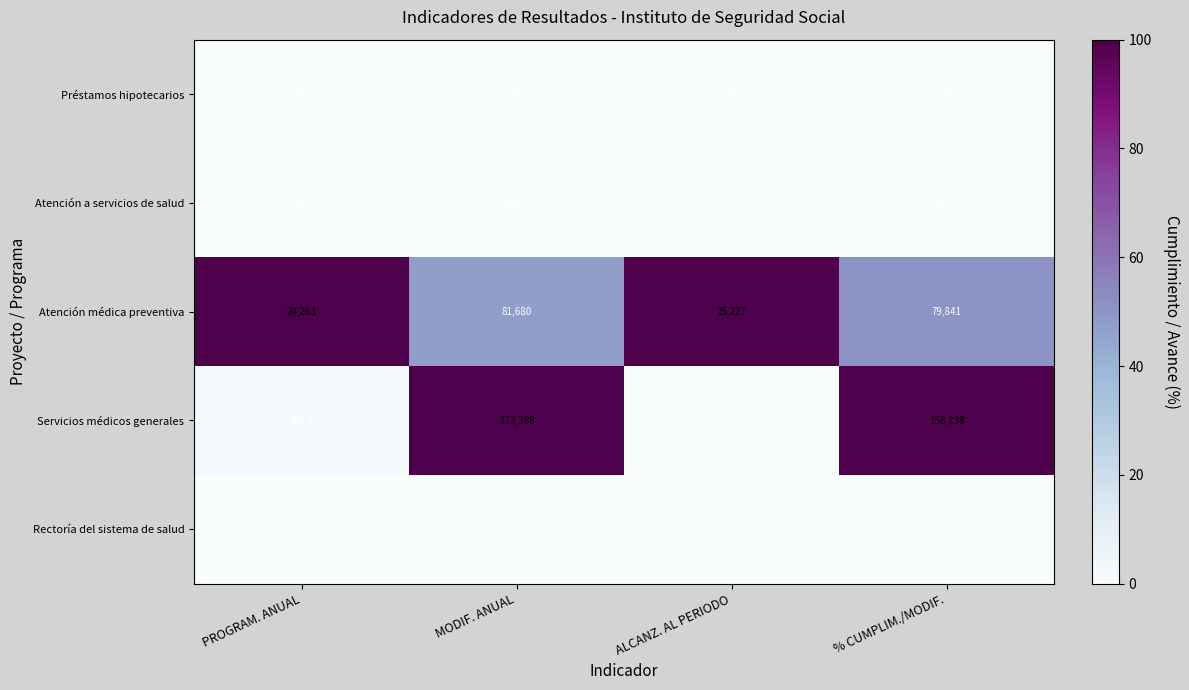

Reading left to right, extract all data points from this chart.

Préstamos hipotecarios: PROGRAM. ANUAL=24	MODIF. ANUAL=30	ALCANZ. AL PERIODO=0	% CUMPLIM./MODIF.=0
Atención a servicios de salud: PROGRAM. ANUAL=36	MODIF. ANUAL=360	ALCANZ. AL PERIODO=5	% CUMPLIM./MODIF.=455
Atención médica preventiva: PROGRAM. ANUAL=24263	MODIF. ANUAL=81680	ALCANZ. AL PERIODO=25227	% CUMPLIM./MODIF.=79841
Servicios médicos generales: PROGRAM. ANUAL=484	MODIF. ANUAL=173368	ALCANZ. AL PERIODO=146	% CUMPLIM./MODIF.=158238
Rectoría del sistema de salud: PROGRAM. ANUAL=4	MODIF. ANUAL=14	ALCANZ. AL PERIODO=4	% CUMPLIM./MODIF.=15